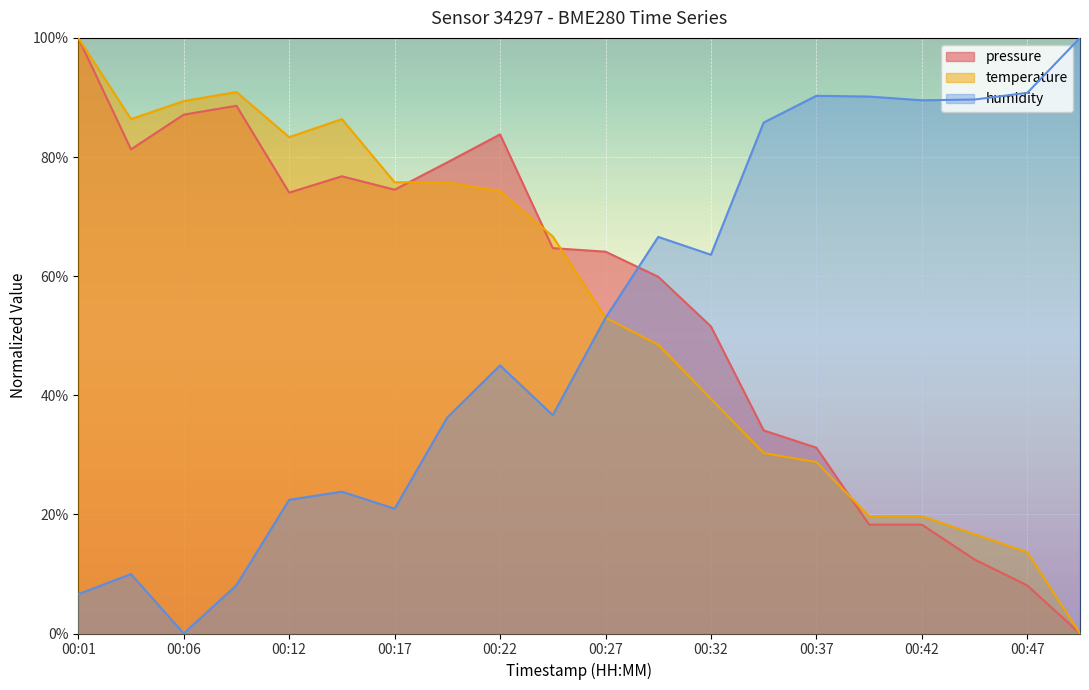

Reading left to right, what are all the values shown in this chart?

pressure: 1.0	0.8	0.9	0.9	0.7	0.8	0.7	0.8	0.8	0.6	0.6	0.6	0.5	0.3	0.3	0.2	0.2	0.1	0.1	0.0
temperature: 1.0	0.9	0.9	0.9	0.8	0.9	0.8	0.8	0.7	0.7	0.5	0.5	0.4	0.3	0.3	0.2	0.2	0.2	0.1	0.0
humidity: 0.1	0.1	0.0	0.1	0.2	0.2	0.2	0.4	0.5	0.4	0.5	0.7	0.6	0.9	0.9	0.9	0.9	0.9	0.9	1.0